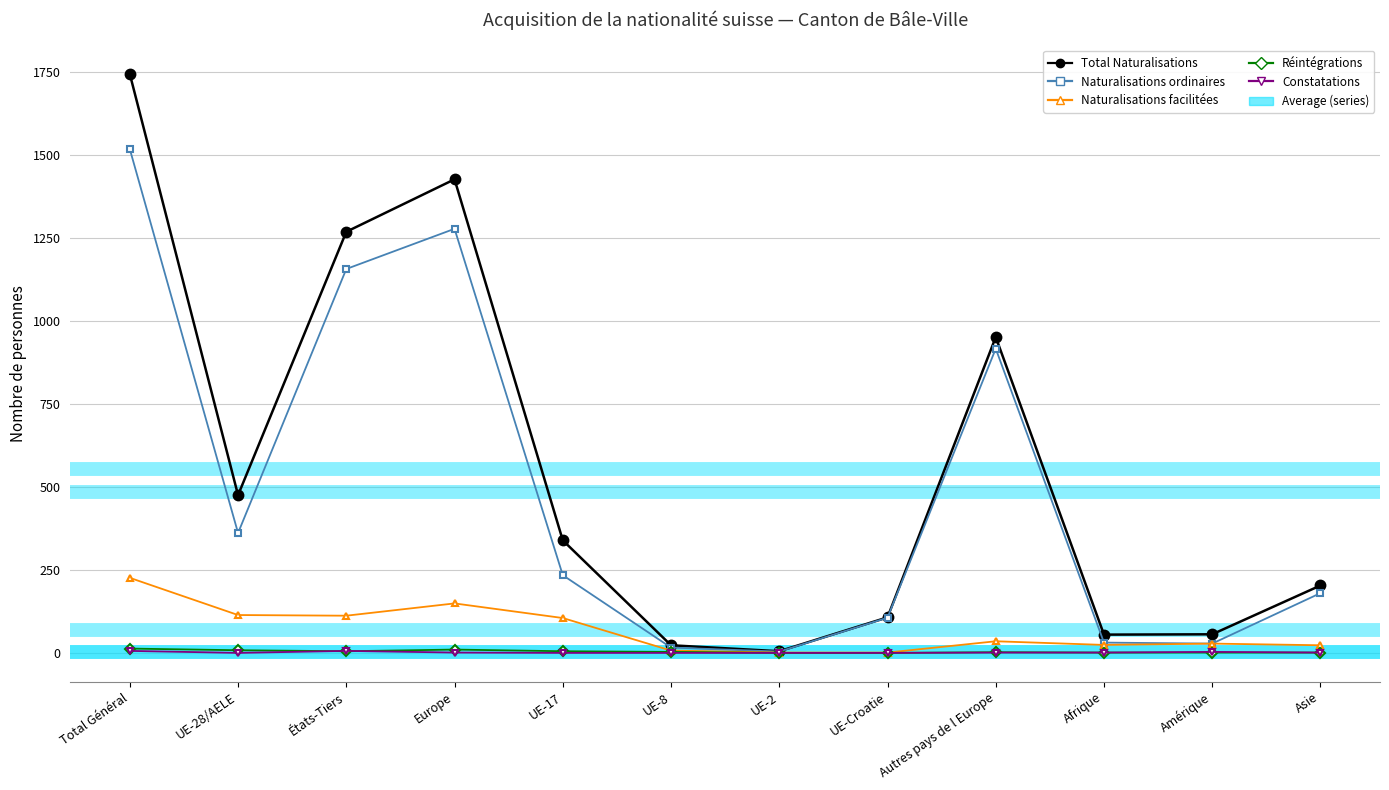

What is the label of the 7th point from the left?

UE-2